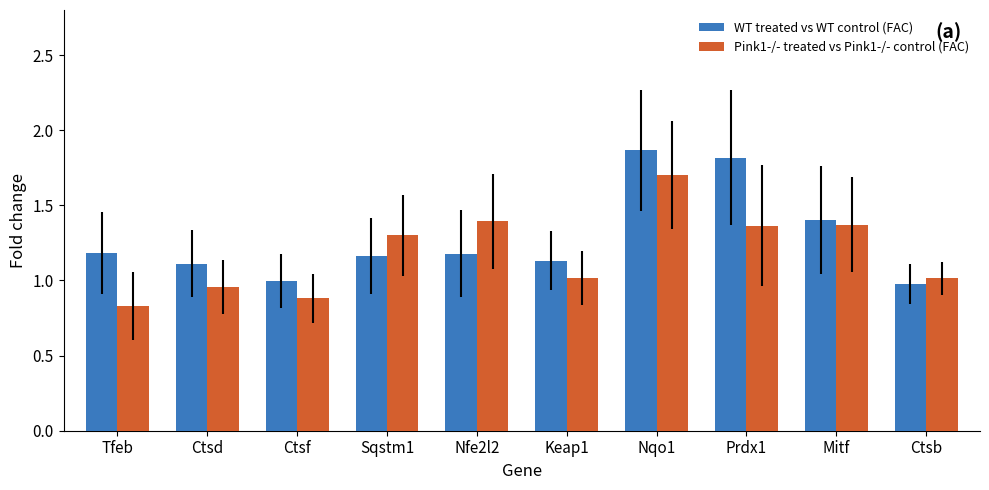

The WT treated vs WT control (FAC) series shows 1.1 at Keap1. True or false?

True